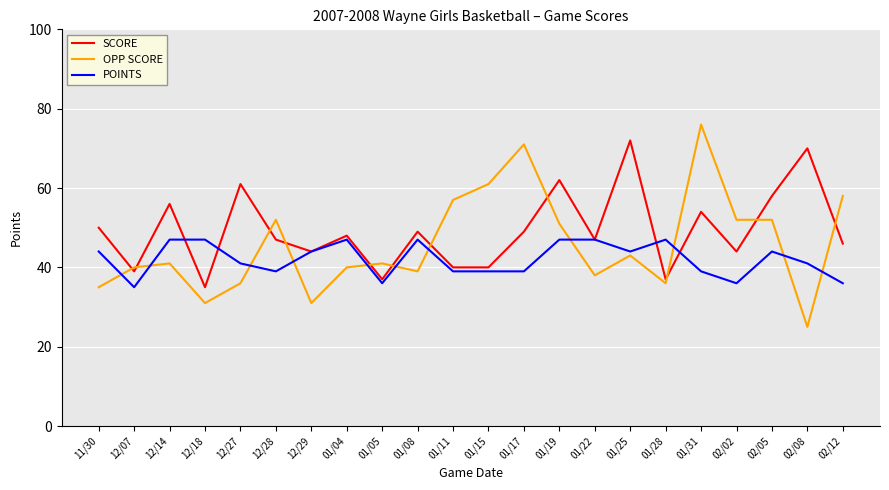

What is the spread (max minus min) of values at 01/22?

9